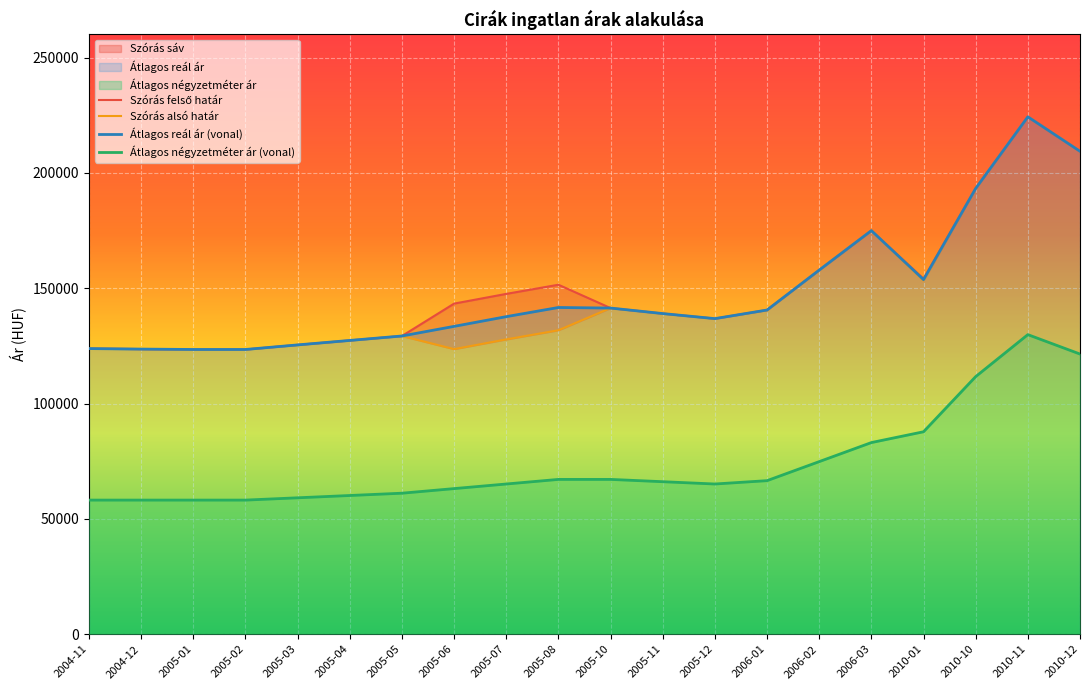

What is the difference between the maximum and second lowest values in the Átlagos reál ár series?

100860